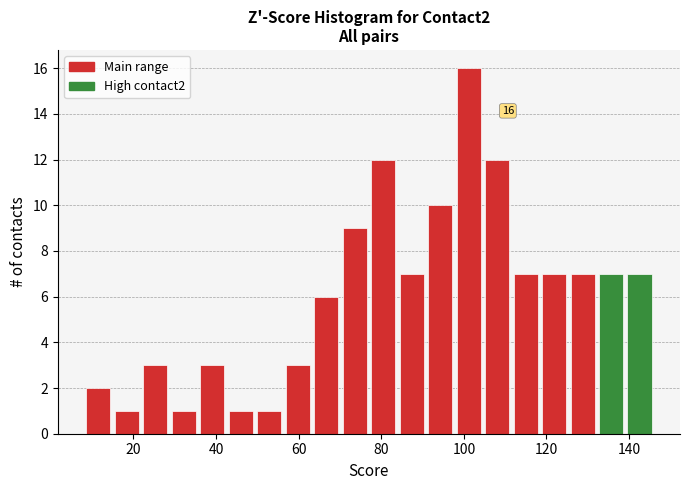

Around what value on the x-axis is the tallest bar? Give the approximate position of its centre, as read against the axis.

102